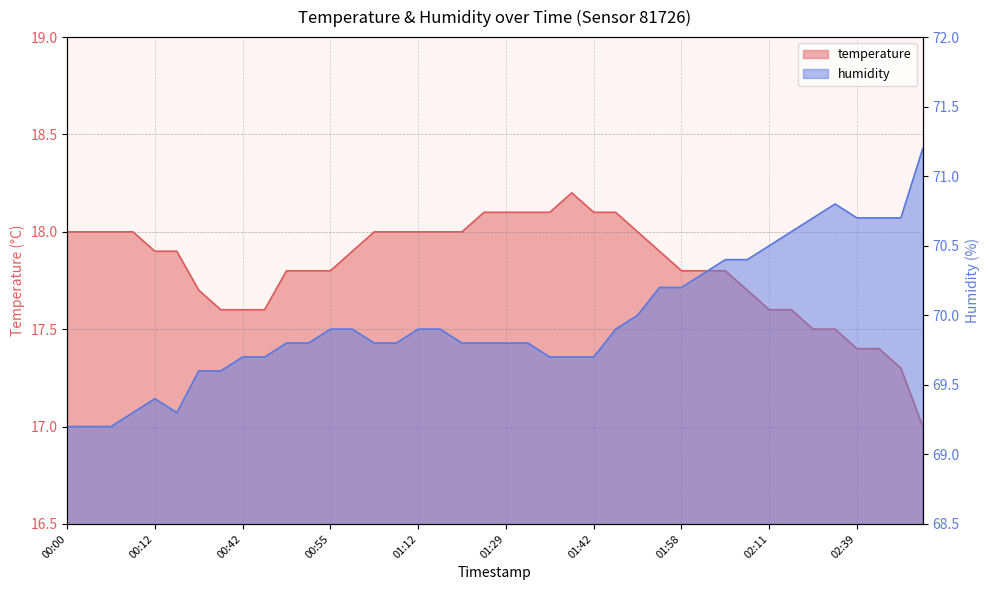

What is the approximate value of humidity at 01:12?

69.9